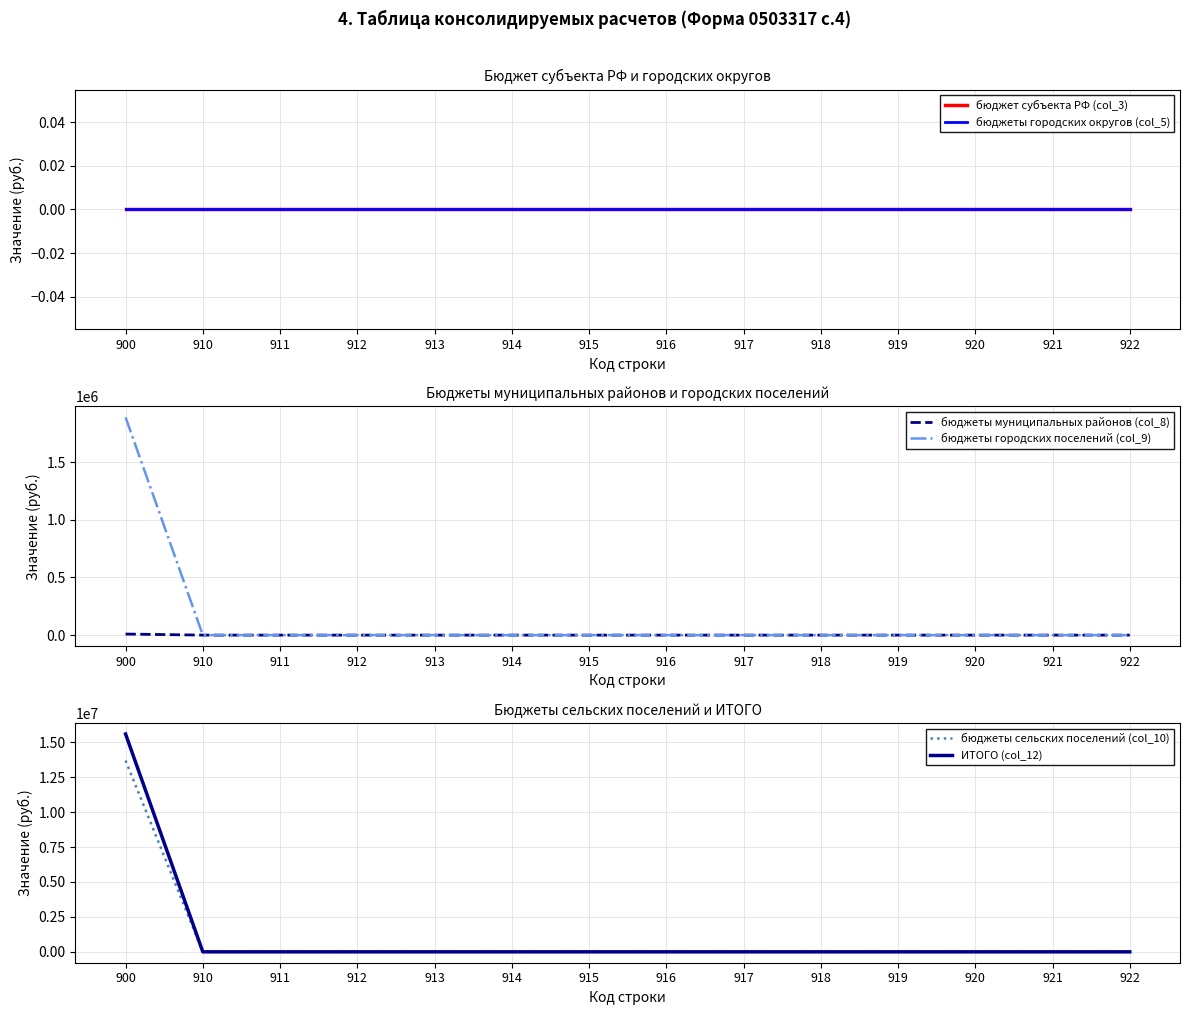

What is the sum of all бюджеты городских поселений (col_9) values?

1889550.0